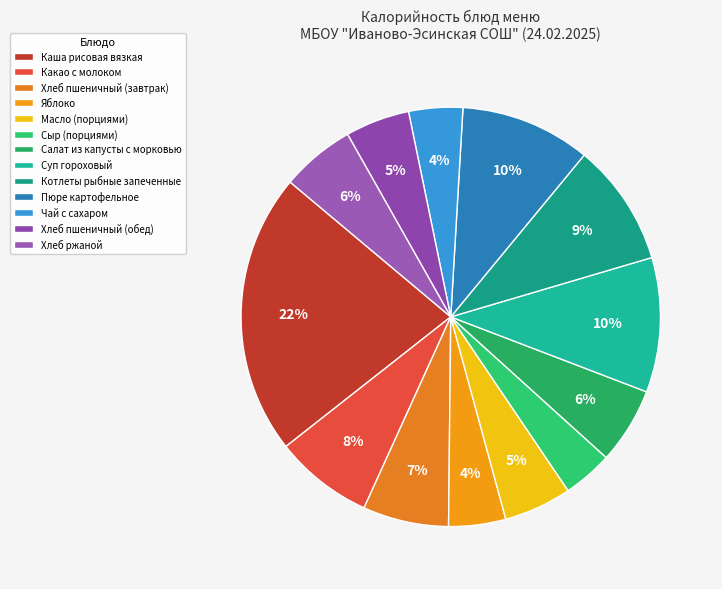

Count the number of slices in the pie.

13